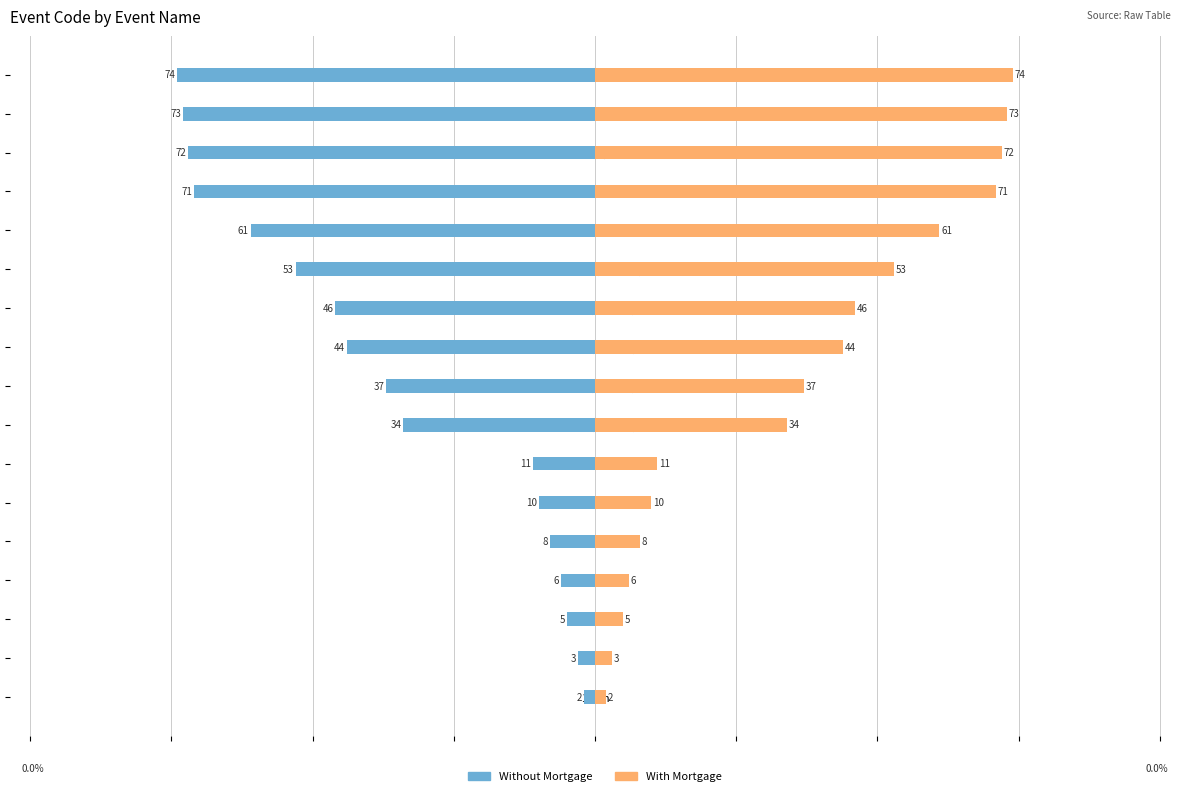

What is the difference between the With Mortgage values at 400mH(0.914m) and 棒高跳?

35